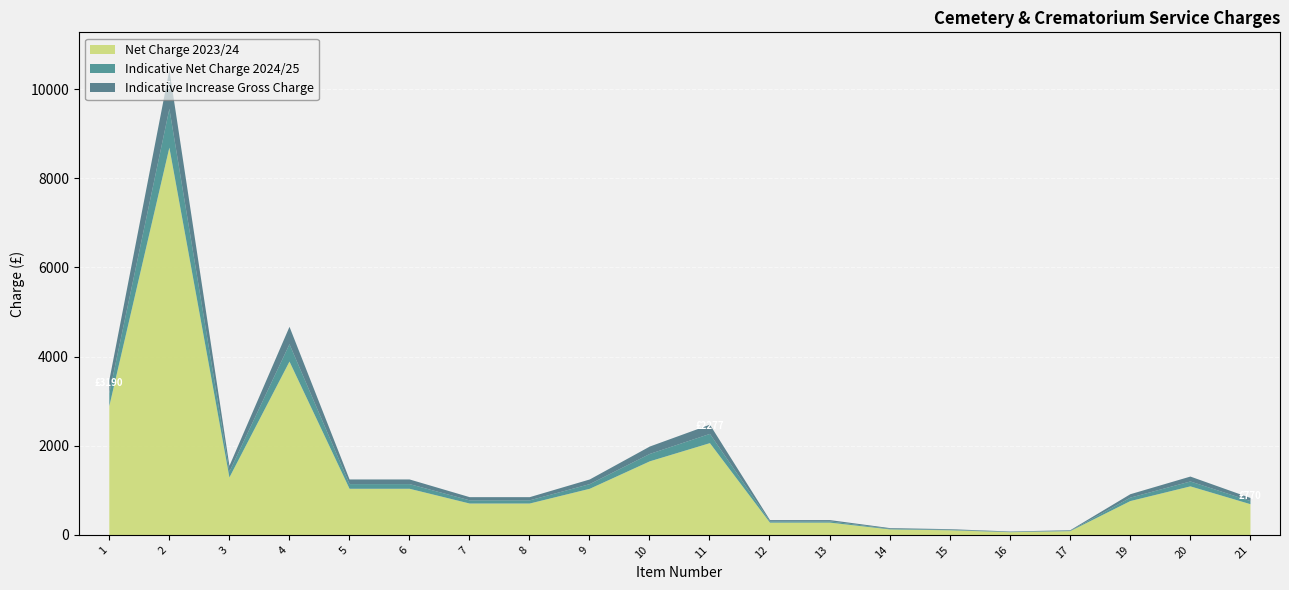

What is the maximum value for Indicative Net Charge 2024/25?

9570.0